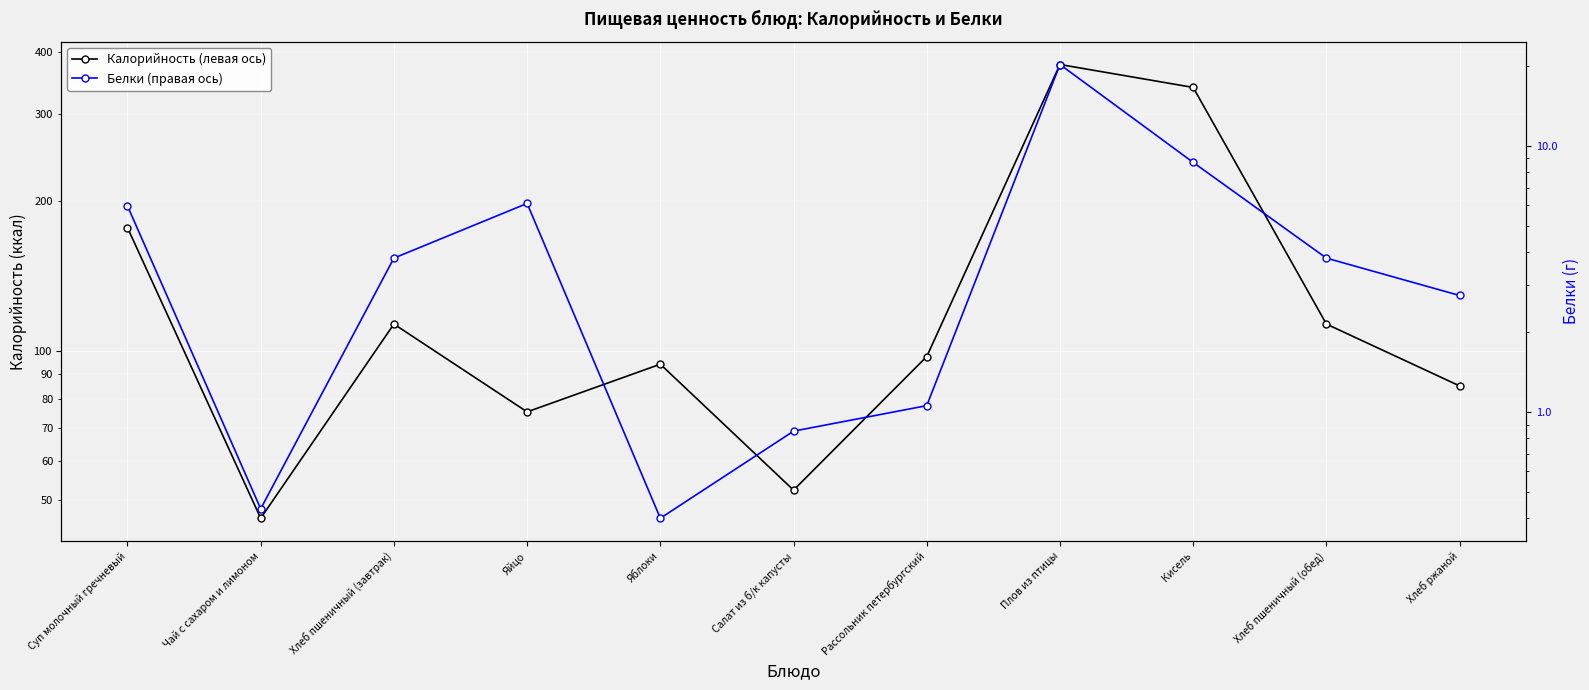

True or false: Калорийность (левая ось) and Белки (правая ось) cross at least once.

False